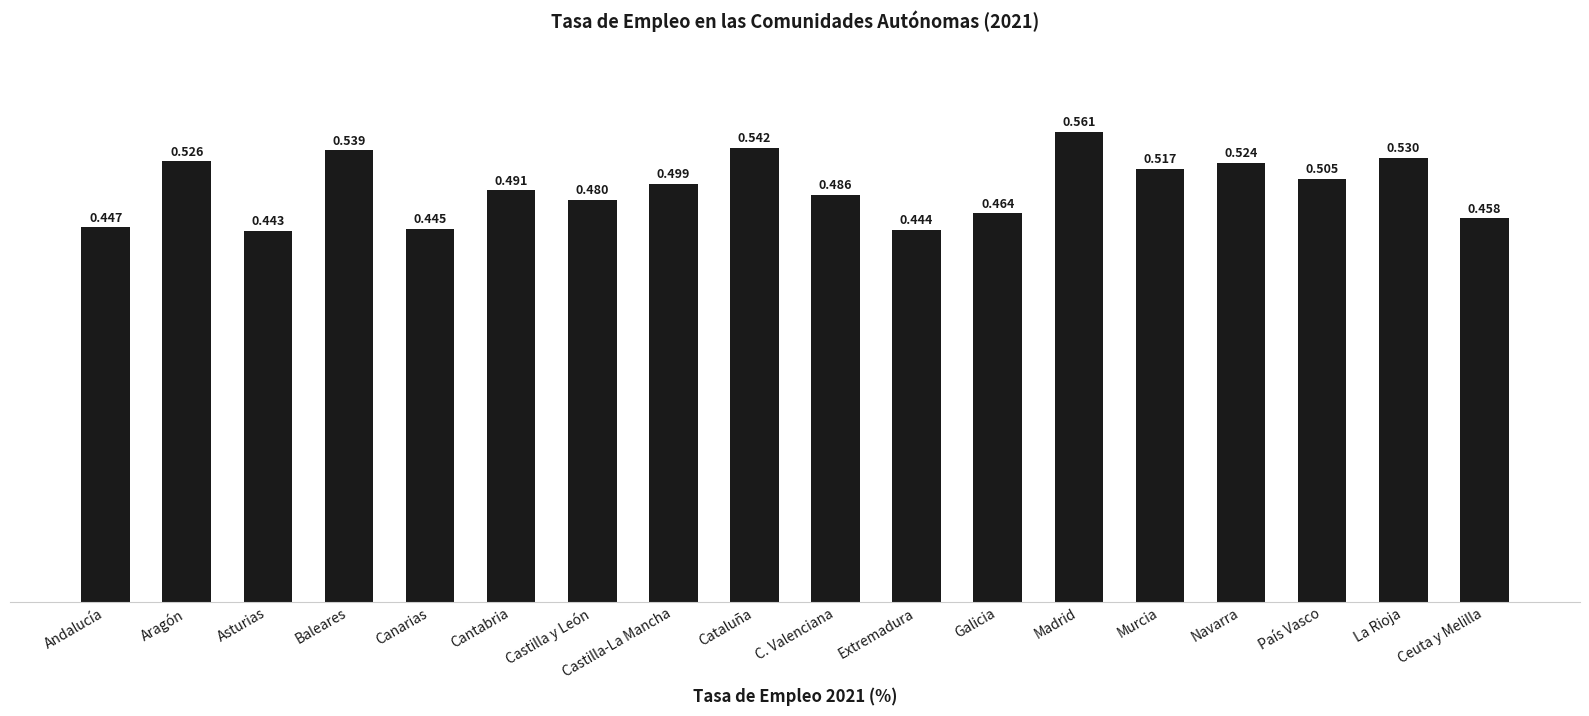

The chart shows a value of 0.5 at Aragón. True or false?

True